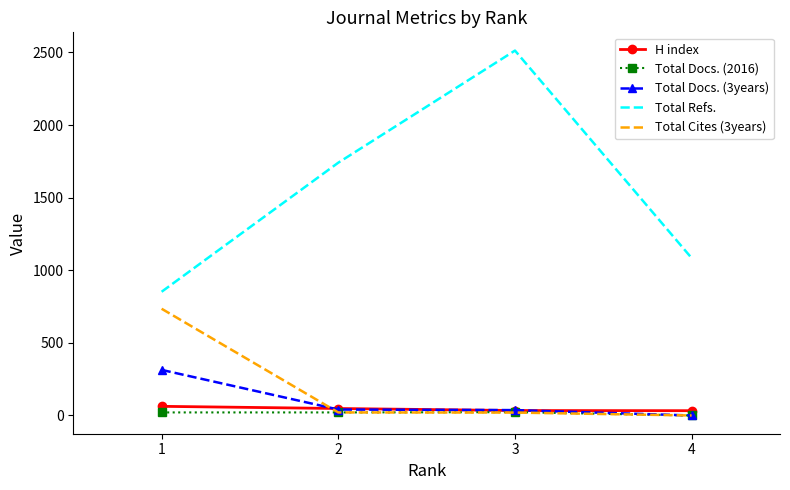

What is the spread (max minus min) of values at 3?

2493